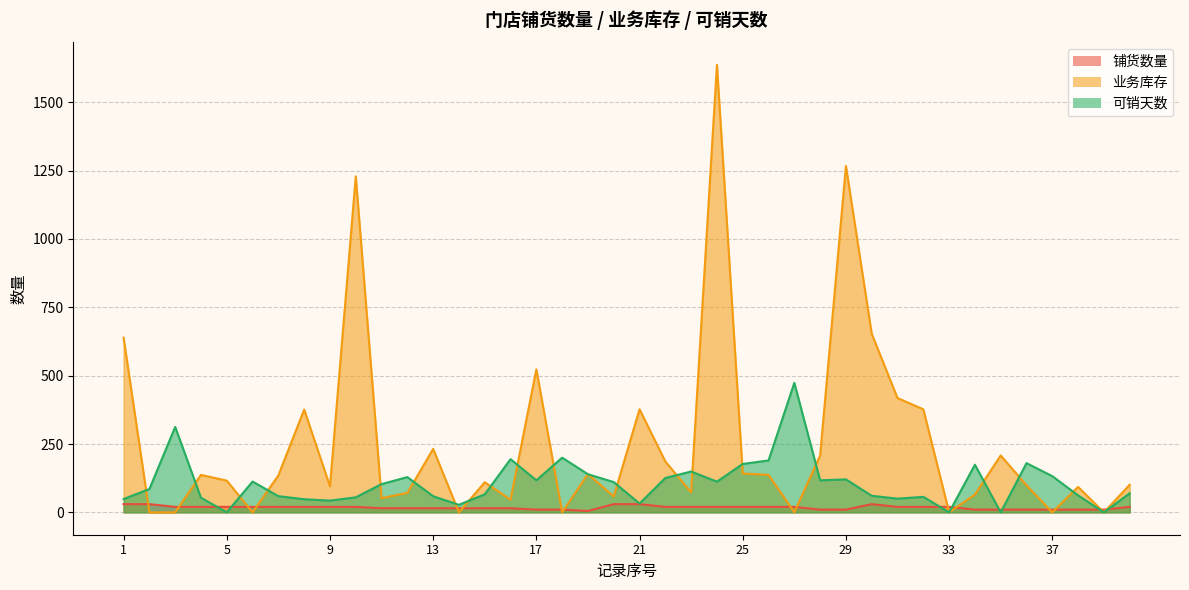

What is the difference between the maximum and minimum values in the 可销天数 series?

473.7